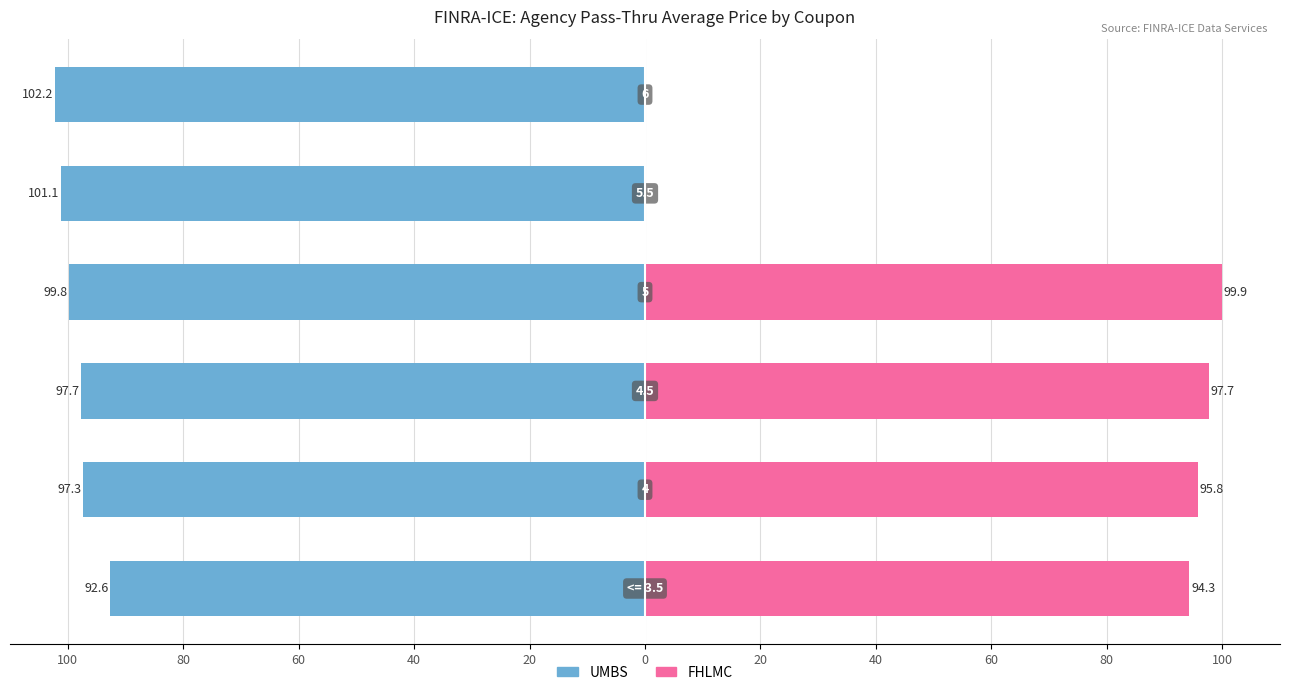

What are all the series names shown in the legend?

UMBS, FHLMC